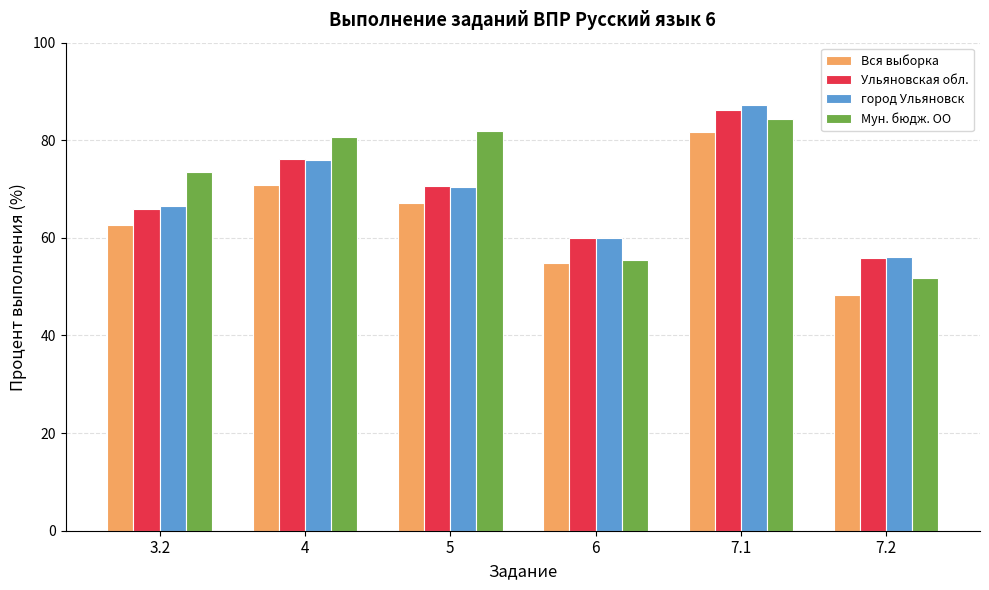

What is the average value of the город Ульяновск series?

69.4